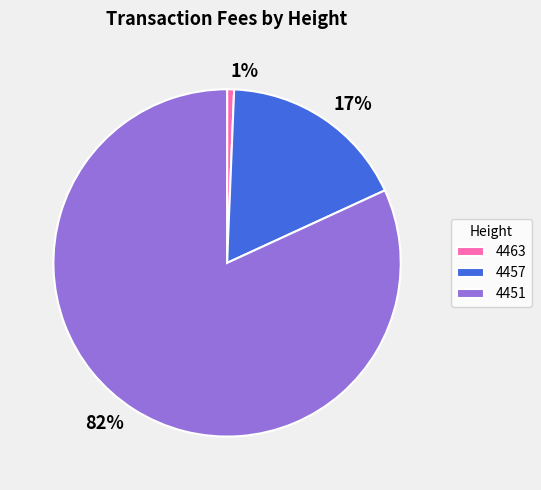

True or false: 4463 accounts for 11% of the total.

False